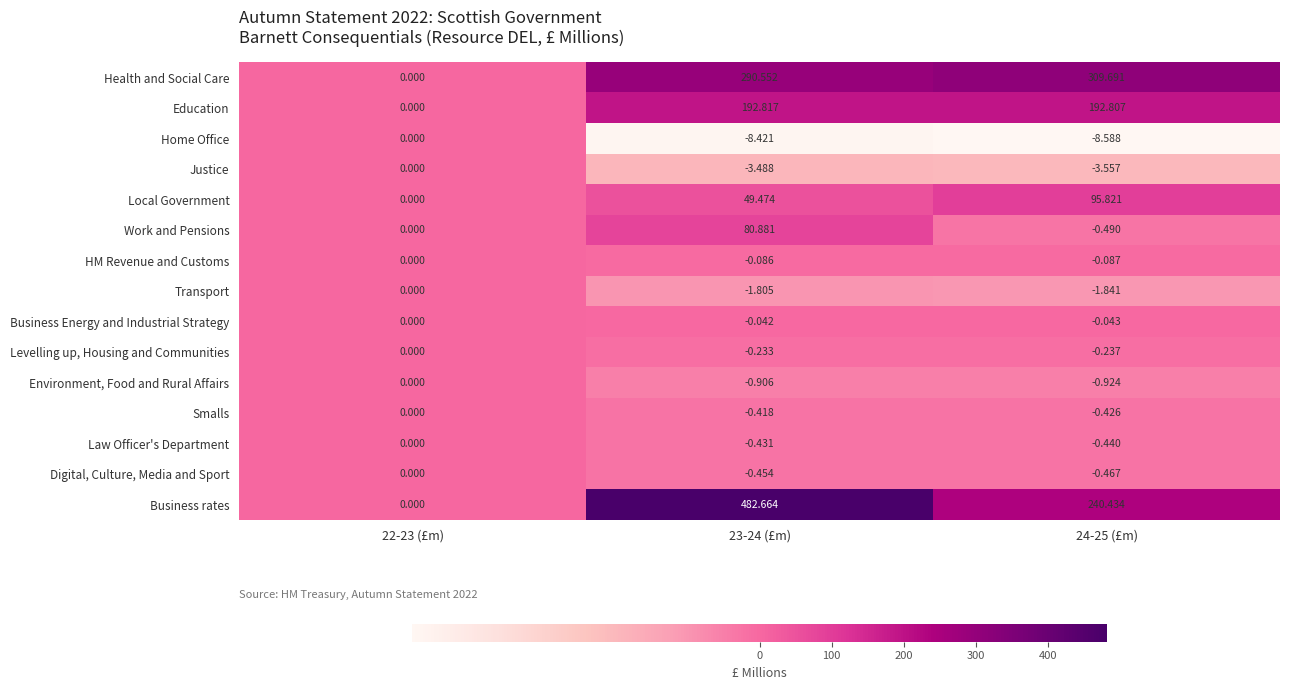

At which category is the sum across all series the highest?

23-24 (£m)